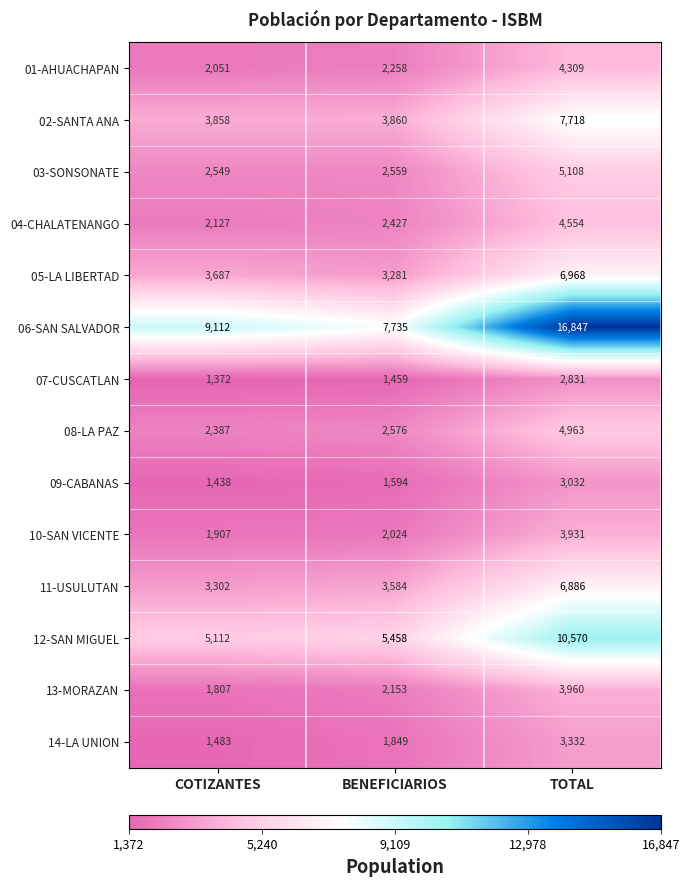

What is the minimum value for 04-CHALATENANGO?

2127